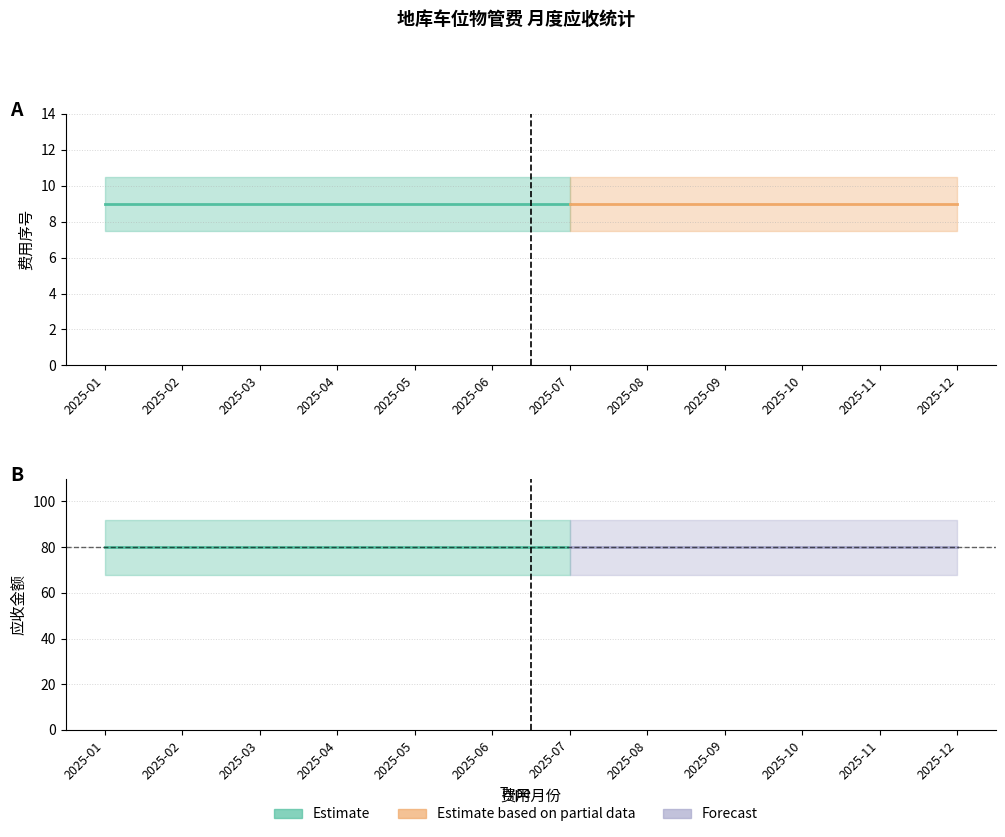

What is the total value across all series at 2025-09?

89